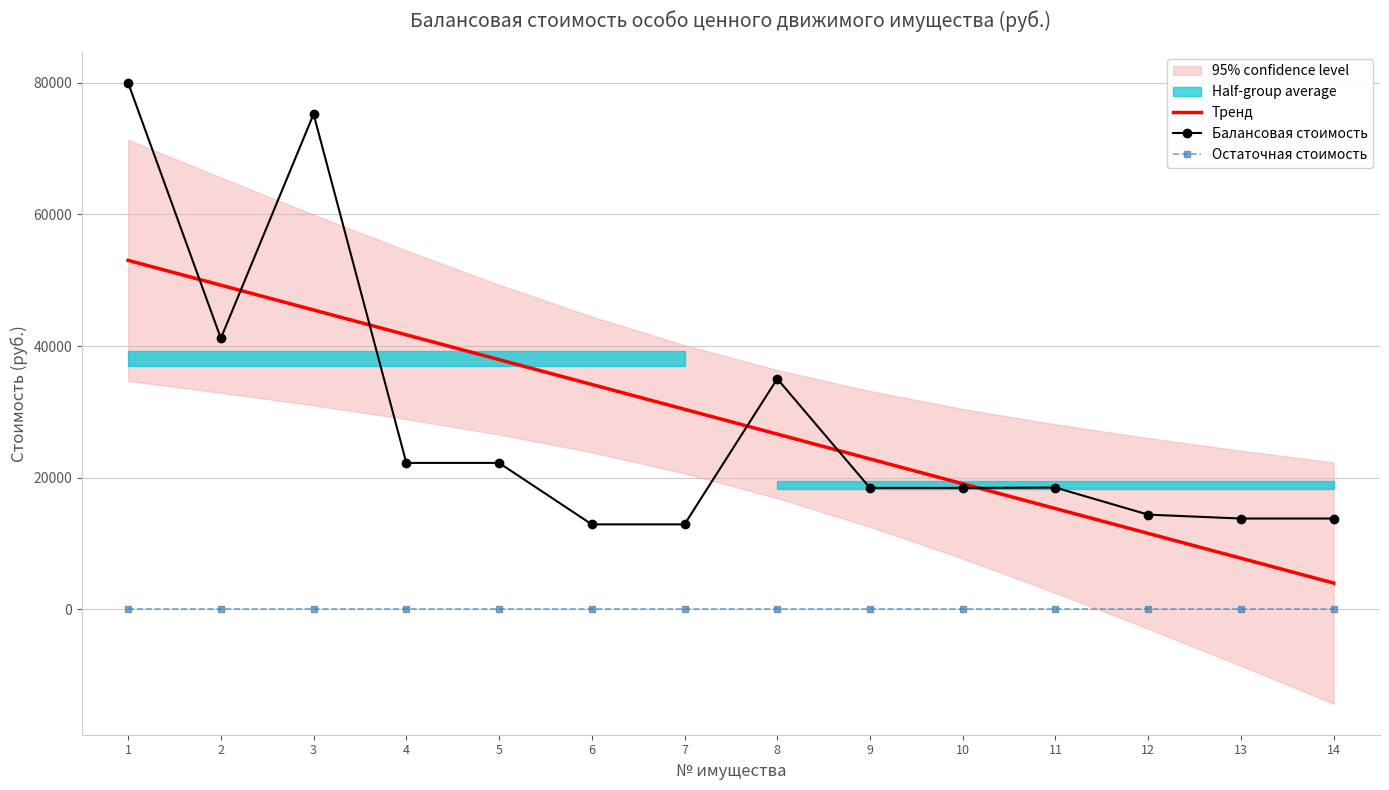

The value of Тренд at 1 is 32779.5. True or false?

False